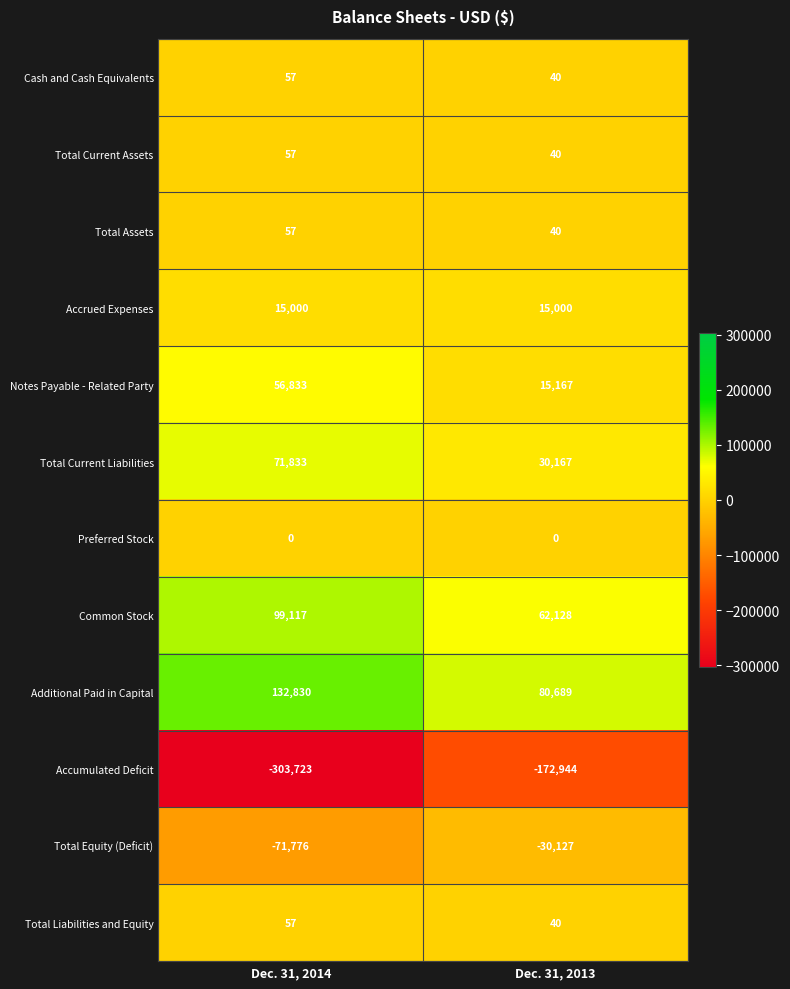

What is the smallest value displayed?

-303723